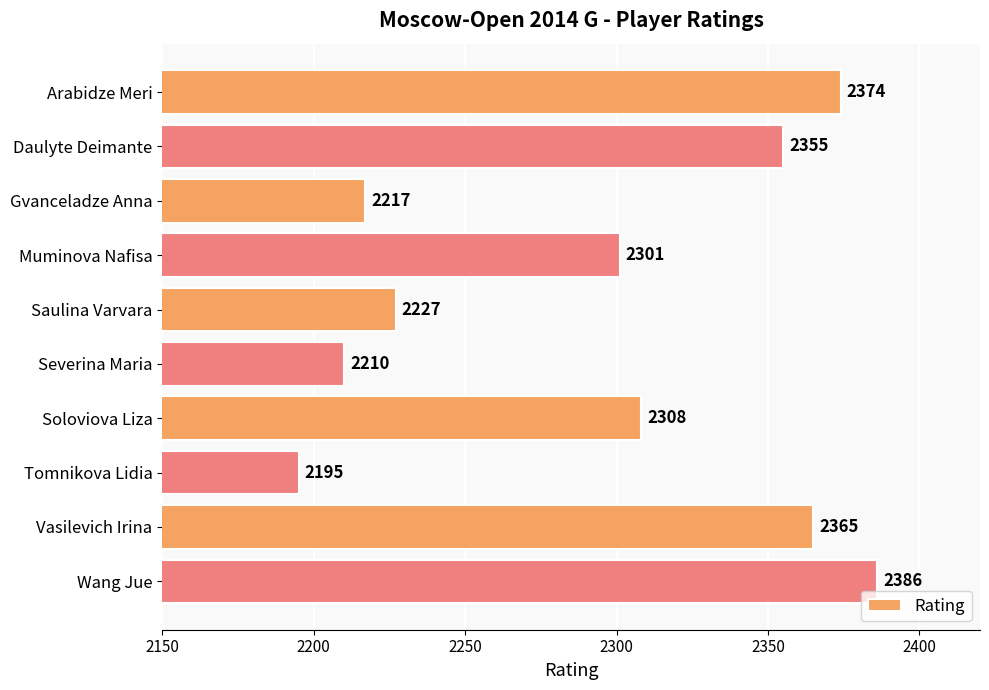

The chart shows a value of 2308 at Soloviova Liza. True or false?

True